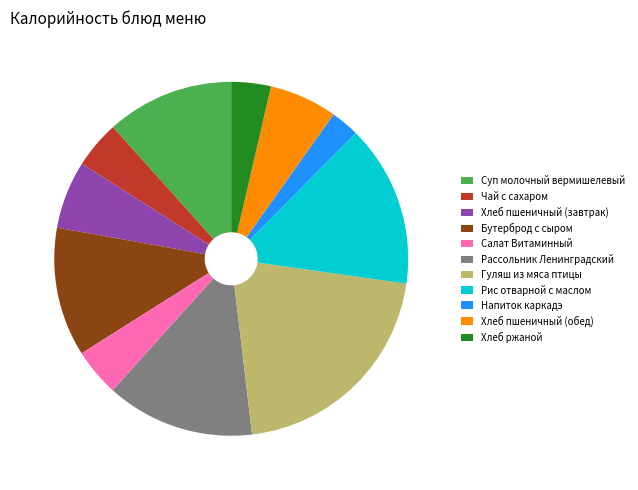

What portion of the pie excludes Гуляш из мяса птицы?

79.1%